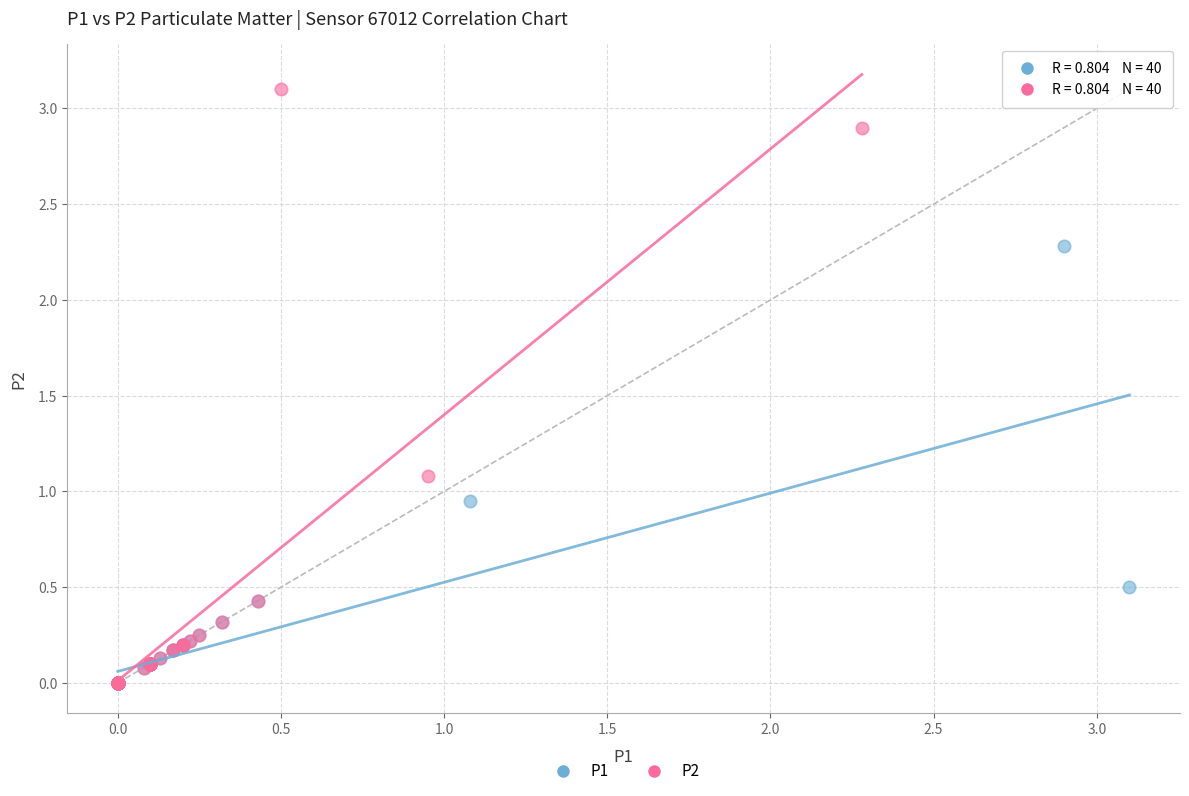

Which series reaches the maximum Y coordinate?

P2